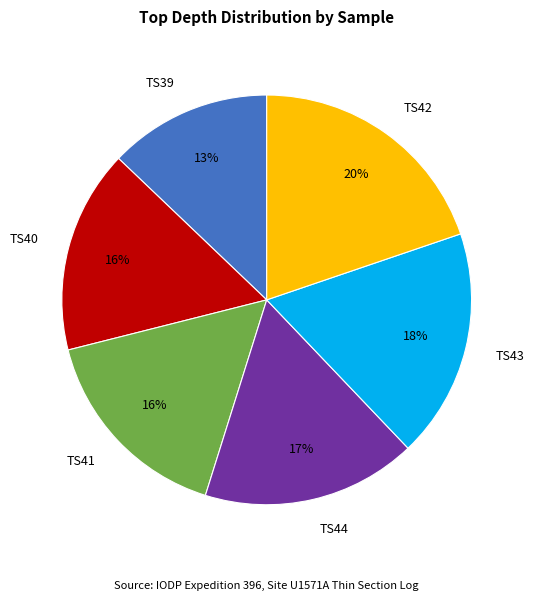

Approximately how many times larger is the value at TS42 compared to TS43?

1.1